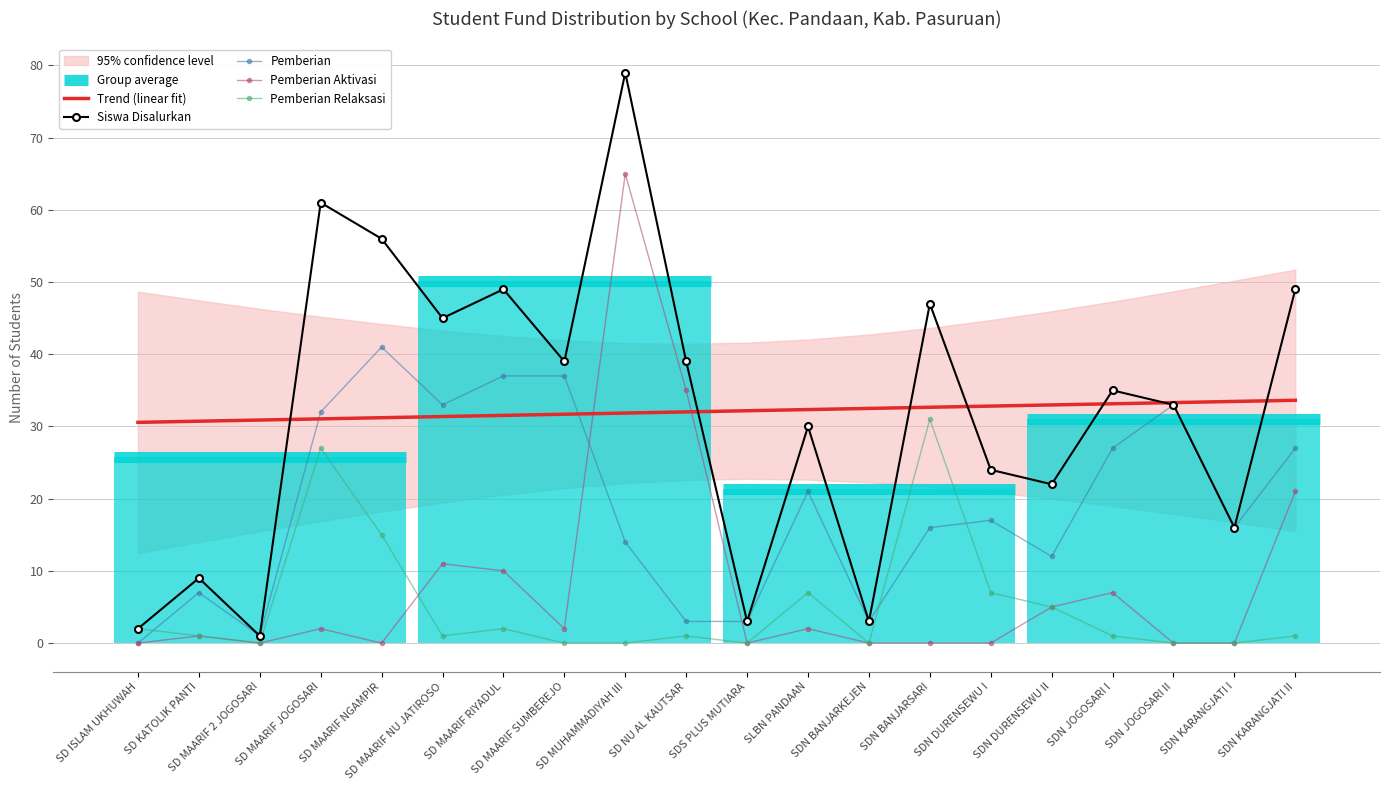

At which label does Trend (linear fit) reach its minimum?

SD ISLAM UKHUWAH